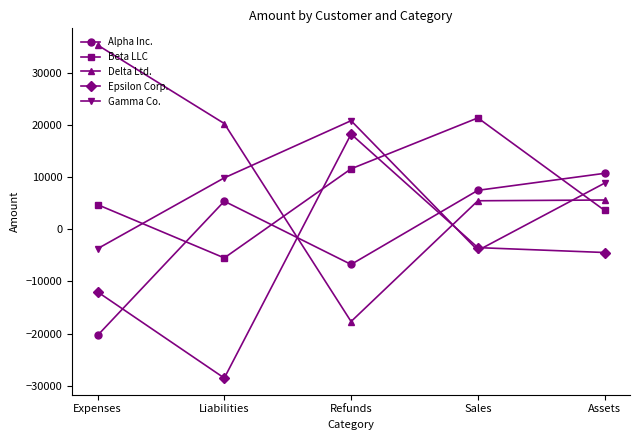

True or false: Alpha Inc. has more than 1 points higher than both neighbors.

False